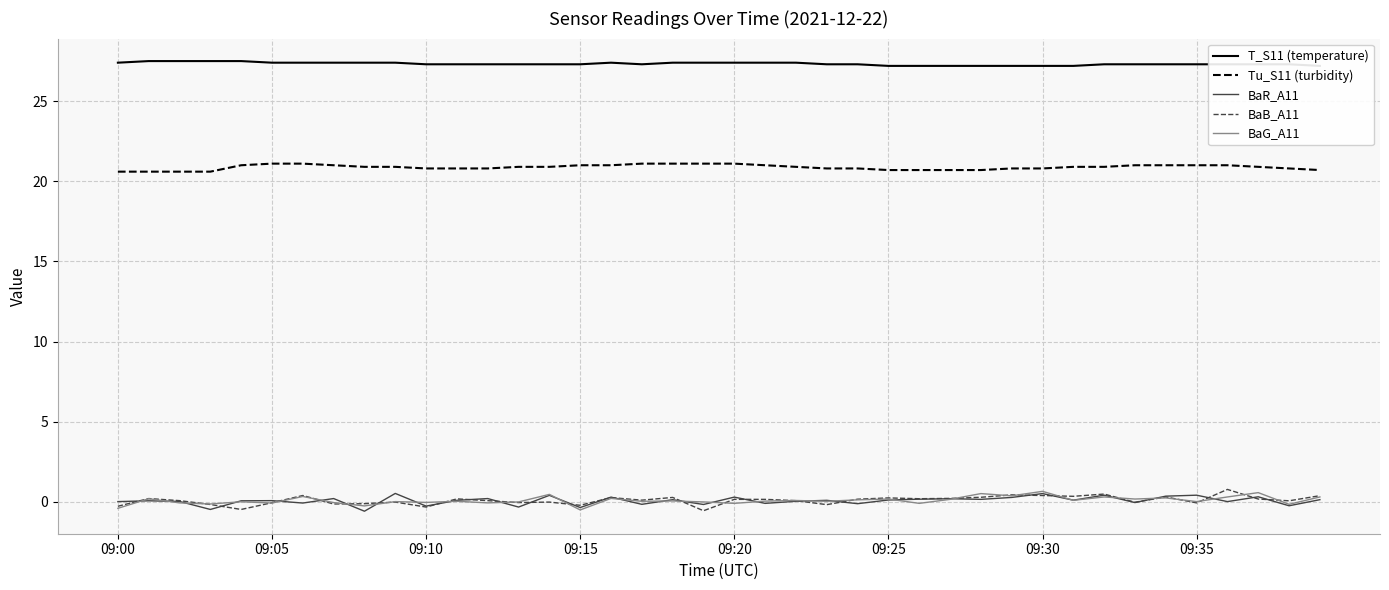

What is the difference between the highest and lowest values at 18?

27.3